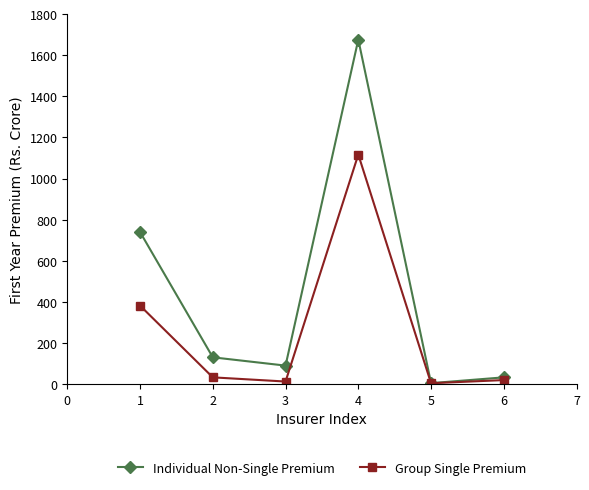

Rank the series by their maximum value, from lowest to highest.

Group Single Premium, Individual Non-Single Premium